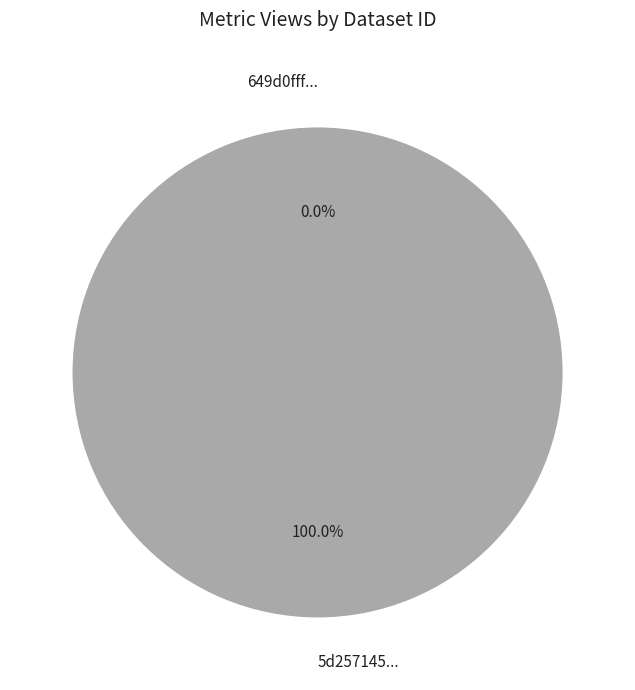

To the nearest percent, what is the difference between the largest and smallest slice percentages?

100%